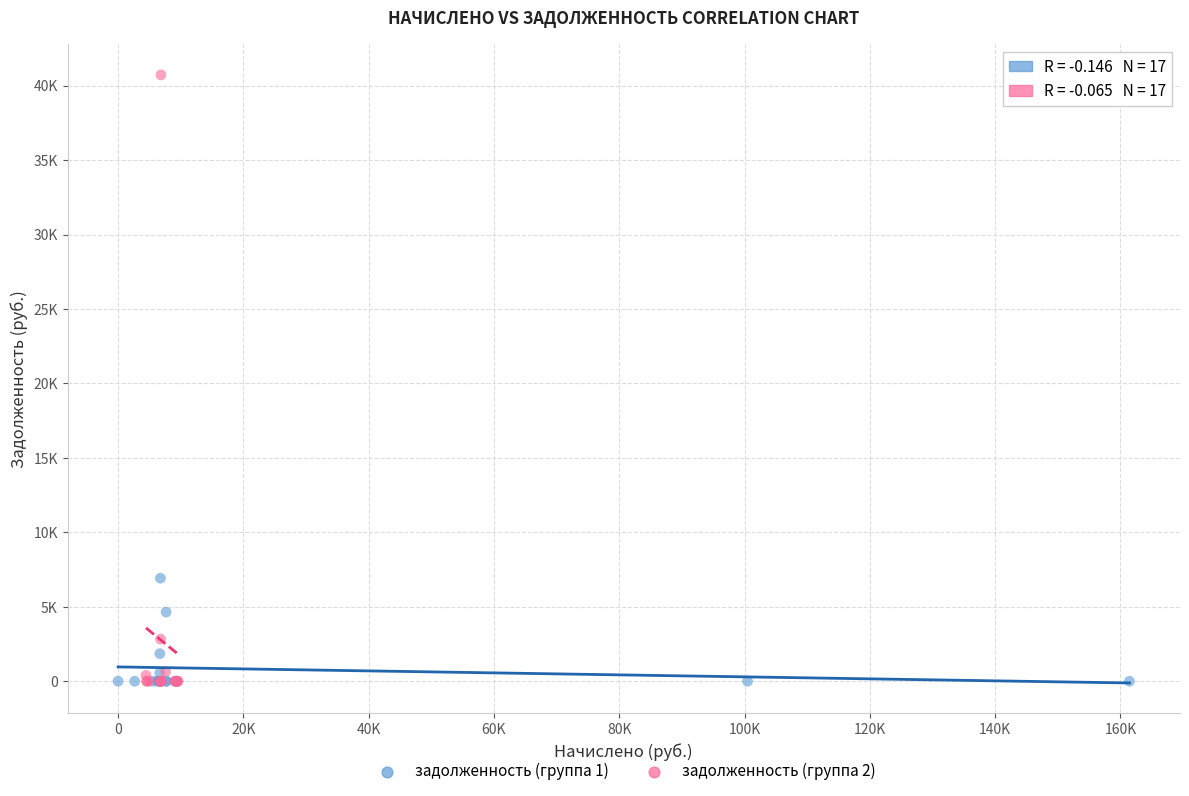

What are all the series names shown in the legend?

задолженность (группа 1), задолженность (группа 2)